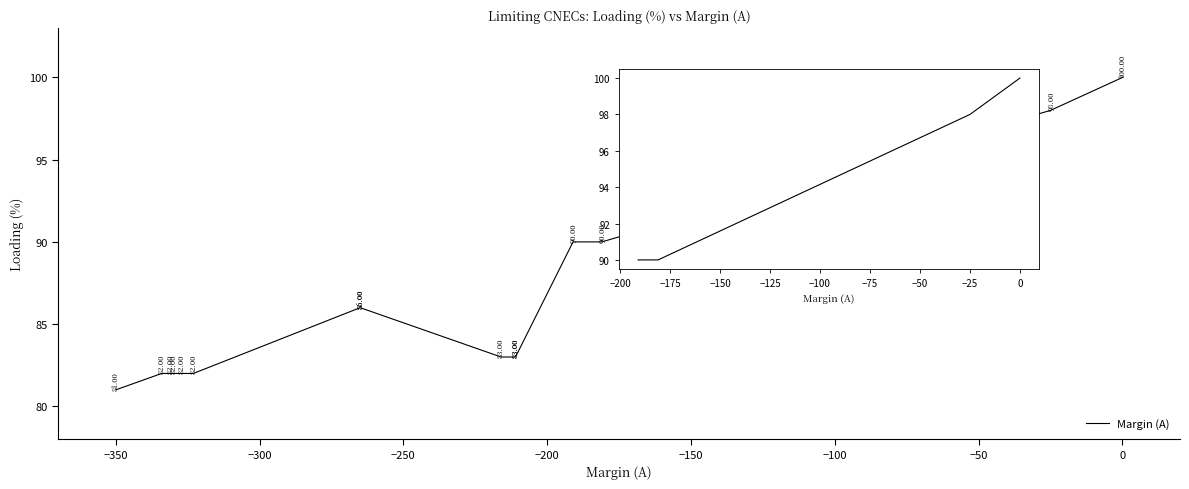

Does the chart have visible grid lines?

No